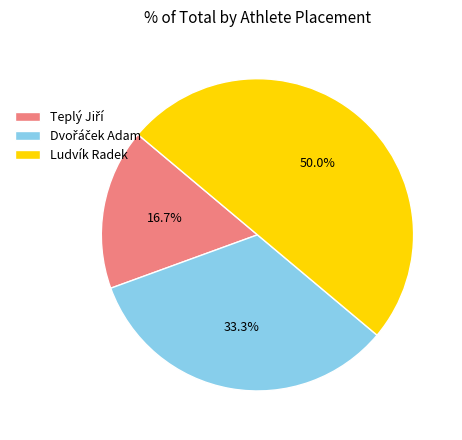

What is the largest slice in the pie chart?

Ludvík Radek